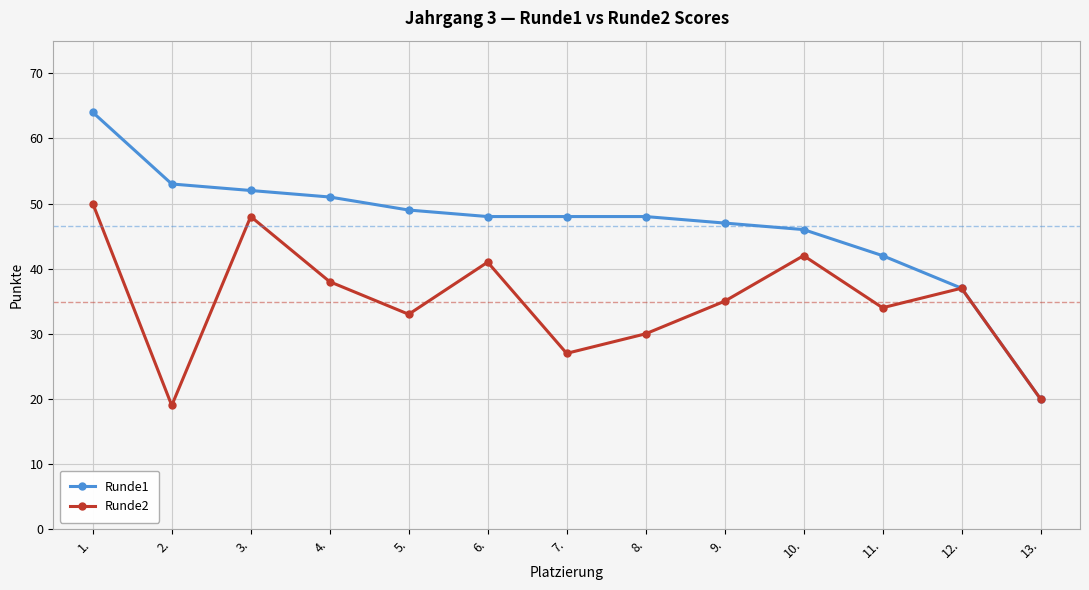

At which label does Runde1 first exceed 48?

1.